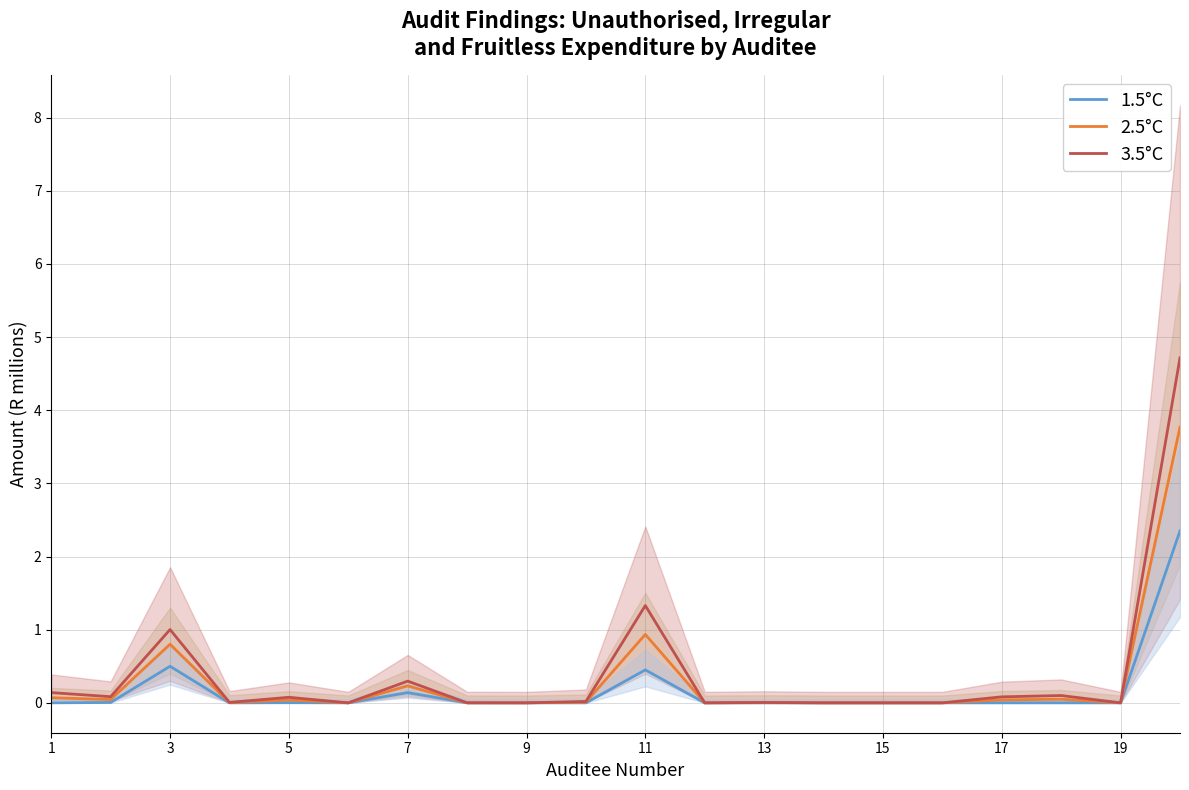

Which series has the largest range (max minus min)?

3.5°C